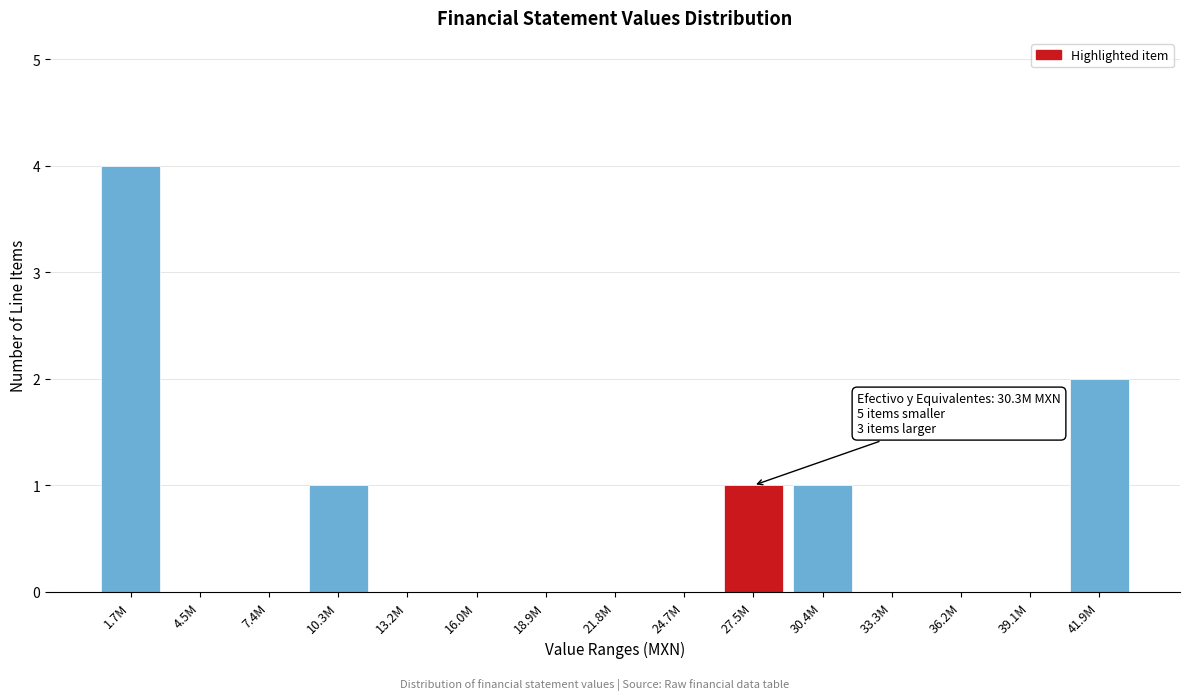

Reading left to right, list all the values displayed in this chart.

1.7M=4	4.5M=0	7.4M=0	10.3M=1	13.2M=0	16.0M=0	18.9M=0	21.8M=0	24.7M=0	27.5M=1	30.4M=1	33.3M=0	36.2M=0	39.1M=0	41.9M=2